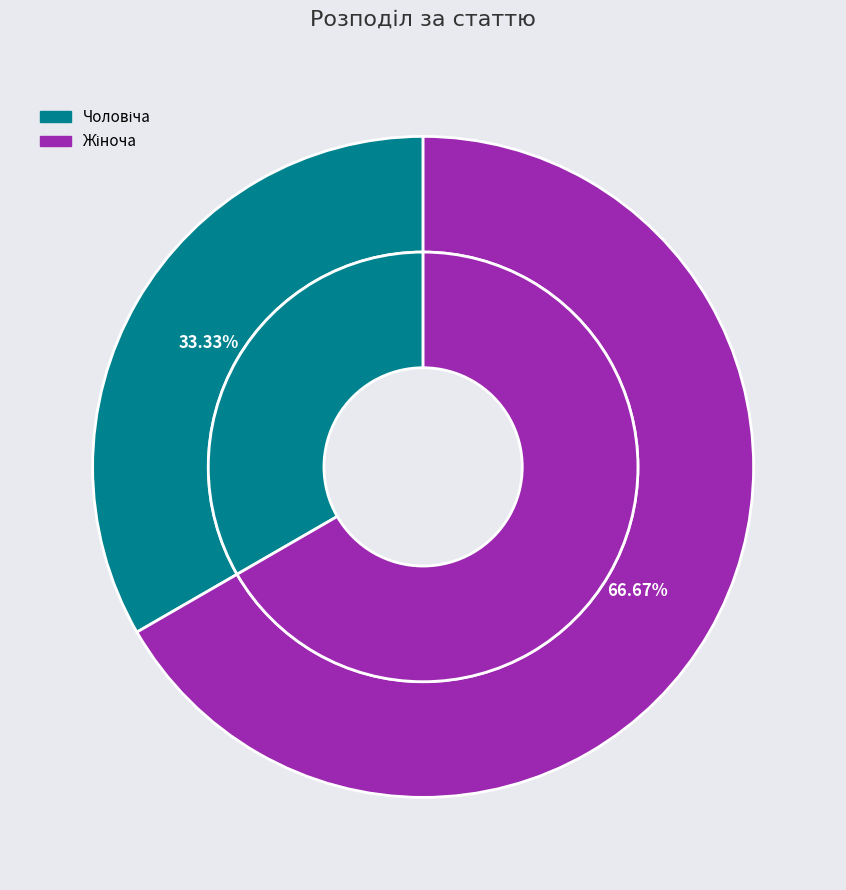

Approximately how many times larger is the value at Жіноча compared to Чоловіча?

2.0